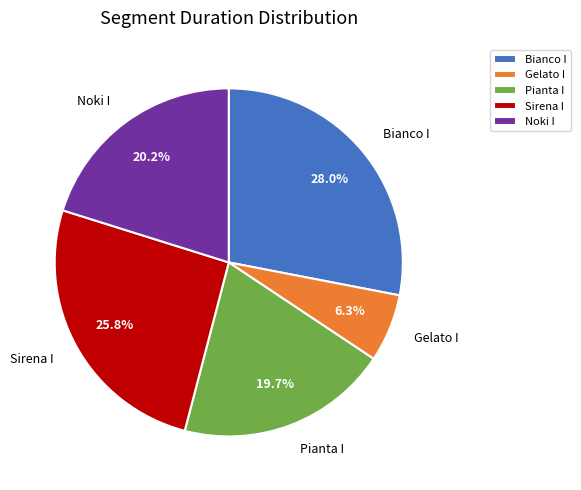

Which category has the smallest portion of the pie?

Gelato I